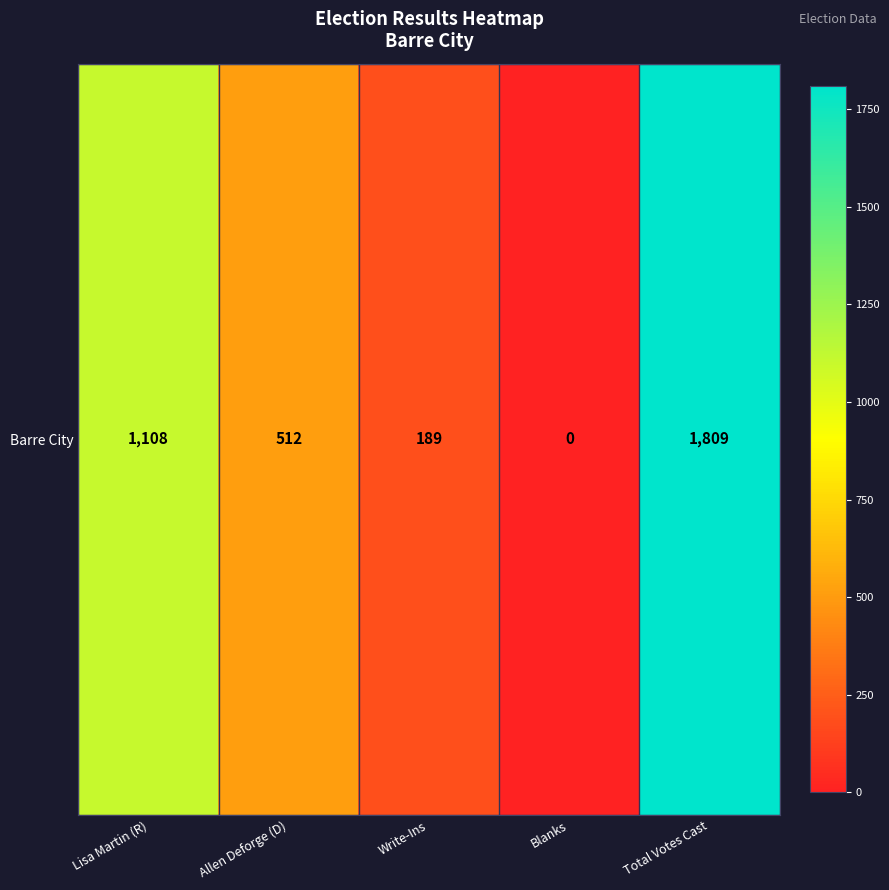

List the labels in order of value, largest first.

Total Votes Cast, Lisa Martin (R), Allen Deforge (D), Write-Ins, Blanks